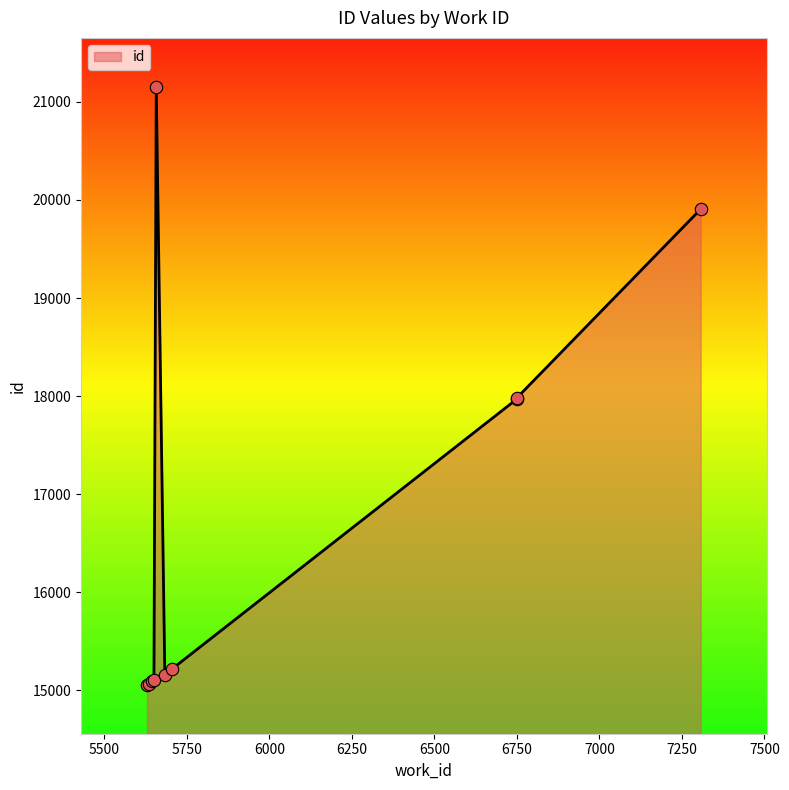

Which has a higher value, 6749 or 5657?

5657